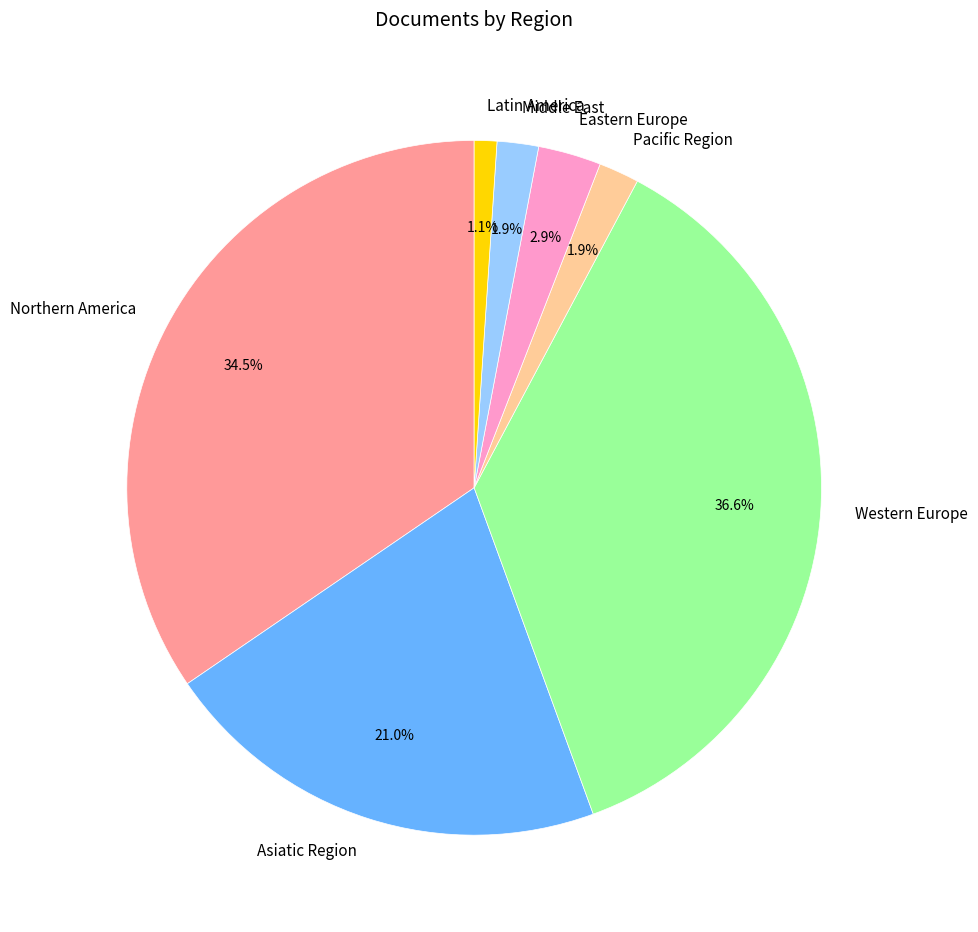

How much of the chart is everything except Eastern Europe?

97.1%